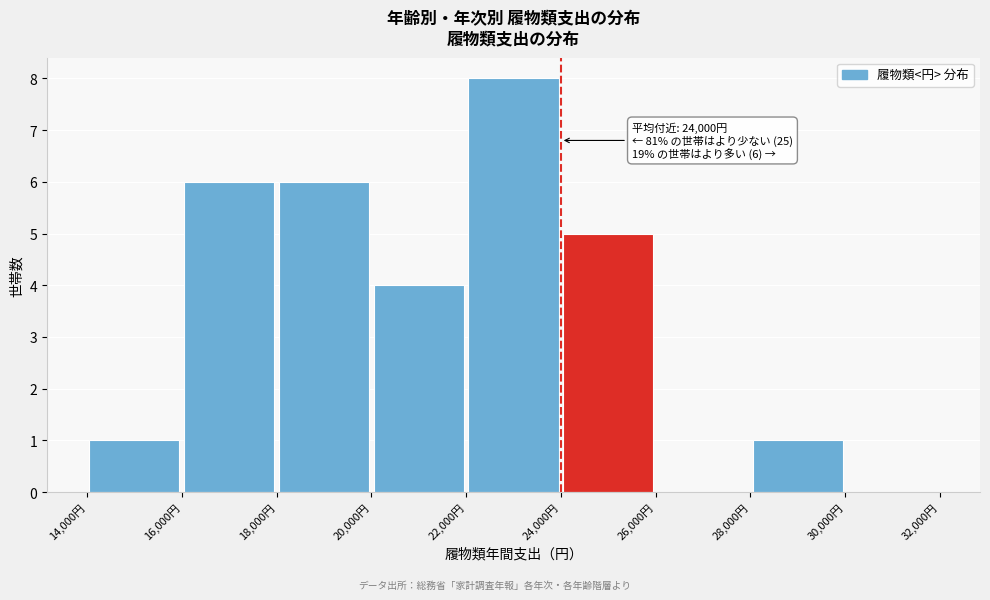

Which range on the x-axis has the tallest bar?

22000 to 24000